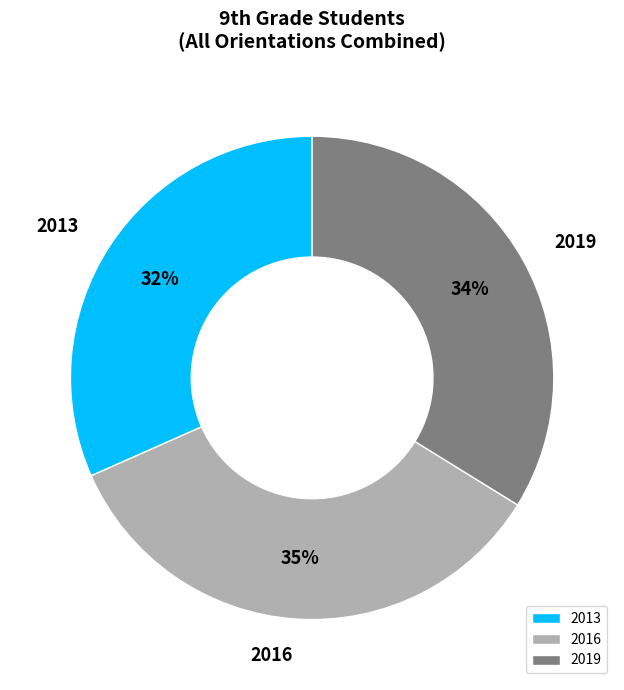

Which category has the smallest portion of the pie?

2013